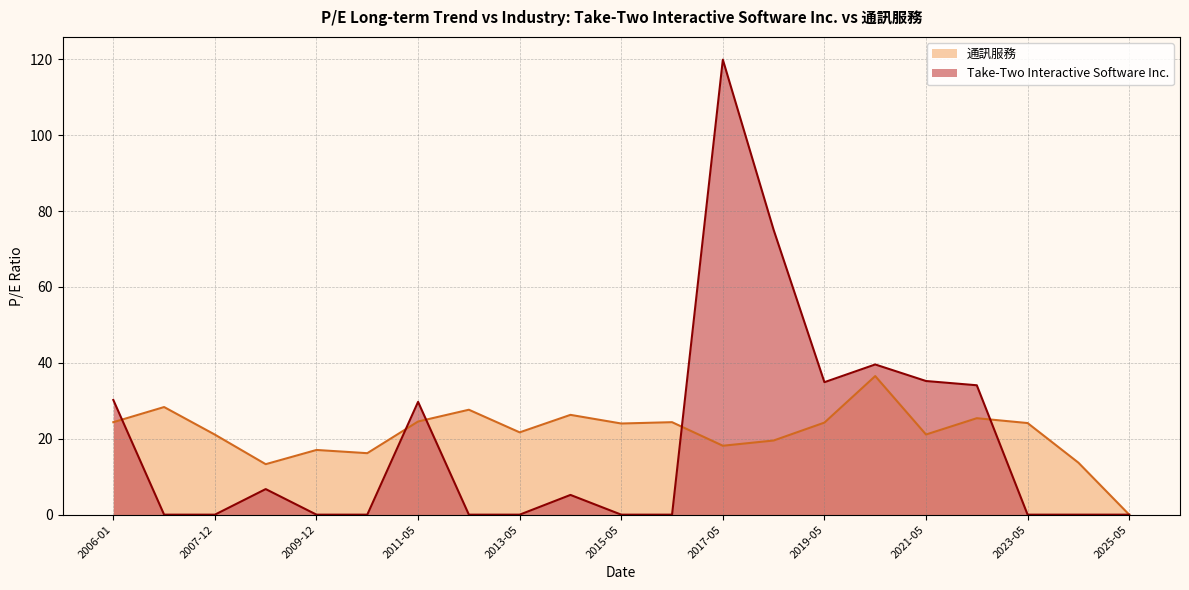

What is the sum of the 通訊服務 values at 2007-12 and 2007-02?

49.5